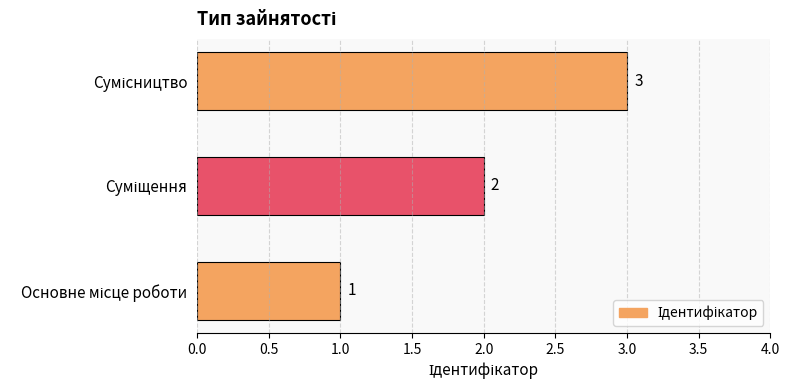

What is the sum of all values?

6